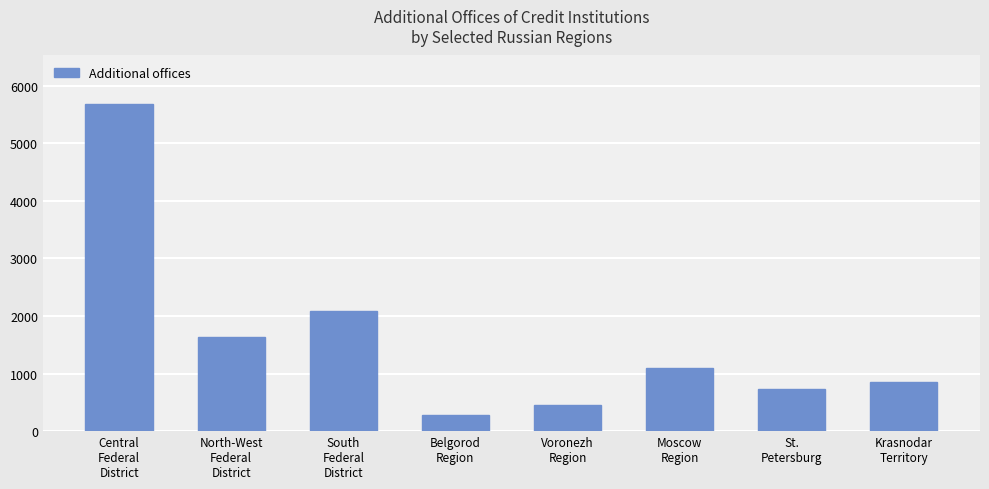

What is the change in value from North-West
Federal
District to Belgorod
Region?

-1360